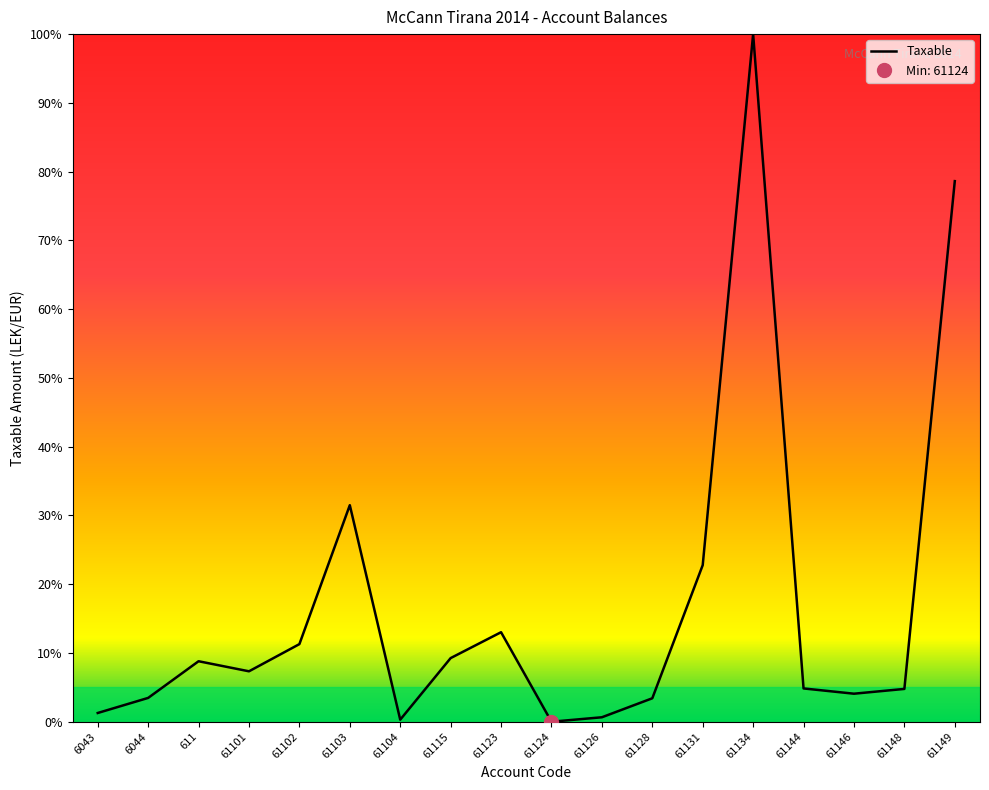

List the labels in order of value, largest first.

61134, 61149, 61103, 61131, 61123, 61102, 61115, 611, 61101, 61144, 61148, 61146, 6044, 61128, 6043, 61126, 61104, 61124